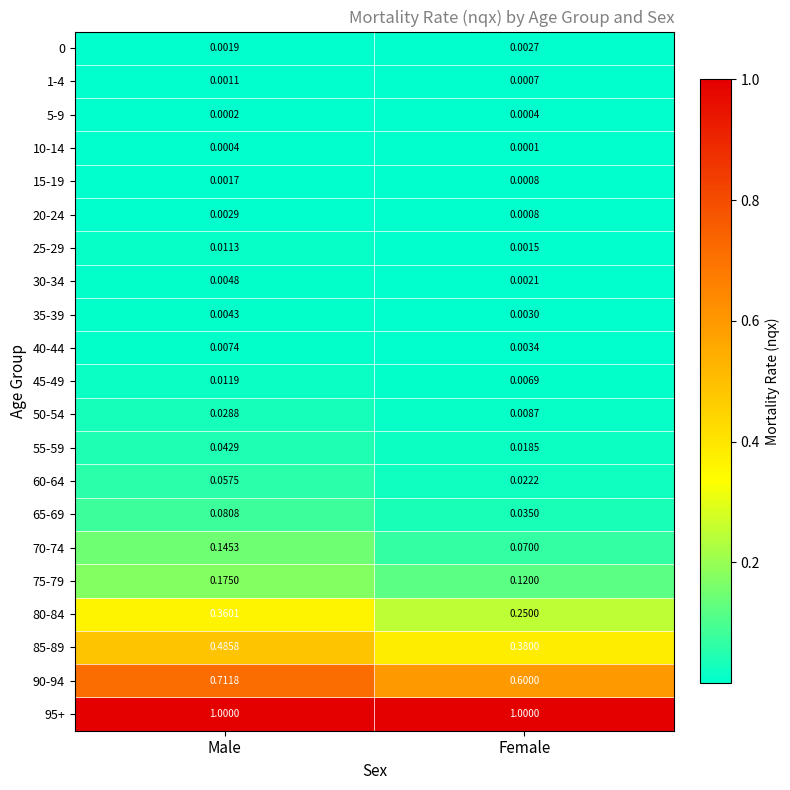

Which series has the widest spread of values?

90-94